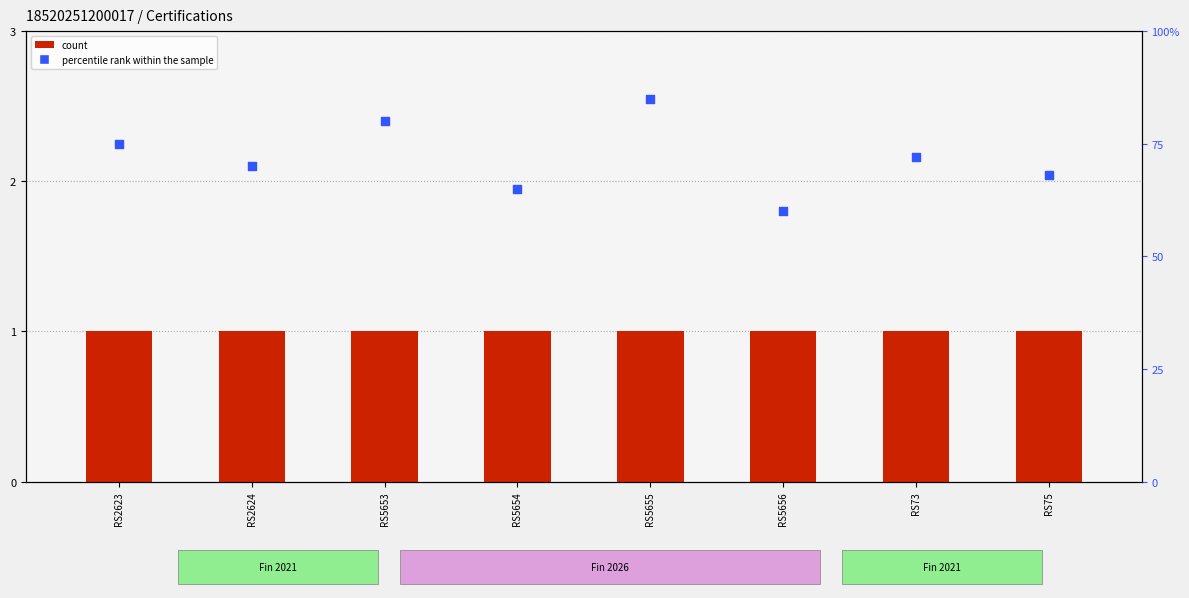

Which series reaches the minimum Y coordinate?

count